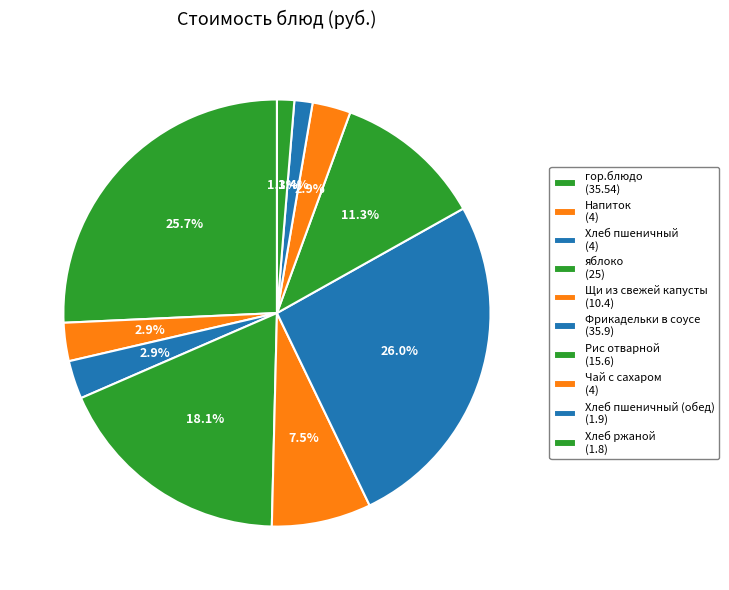

Count the number of slices in the pie.

10